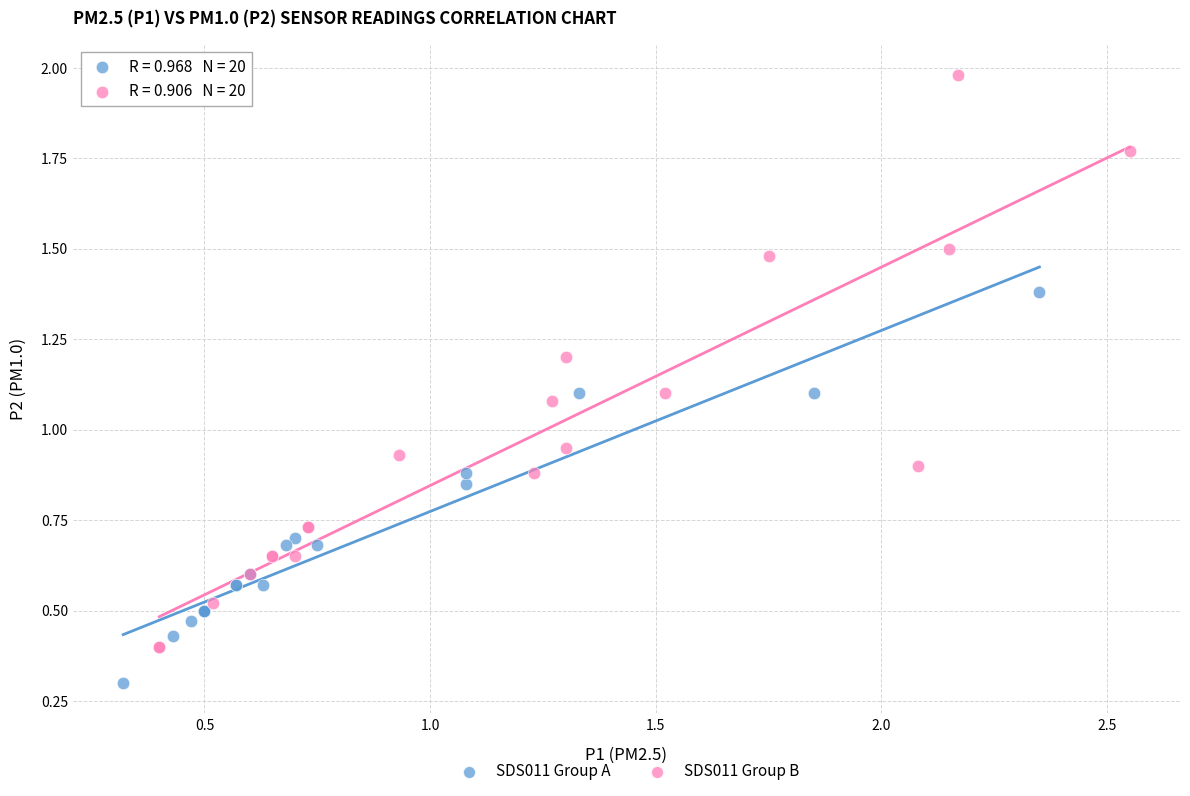

Which series has the widest spread of Y values?

SDS011 Group B